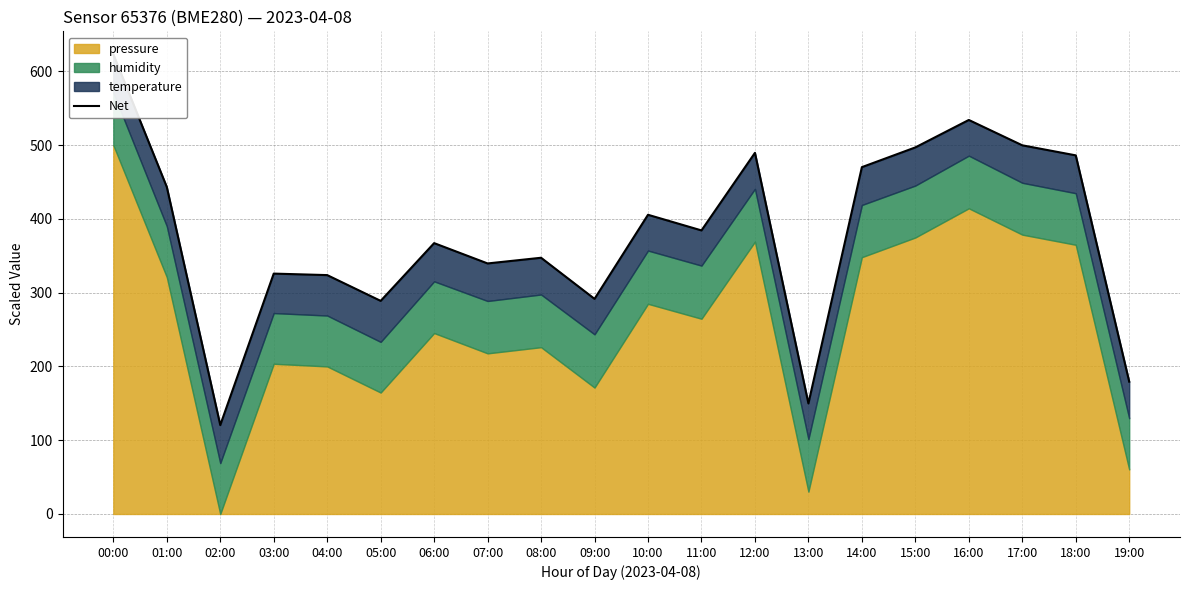

What is the value of the 4th point from the left?

325.8